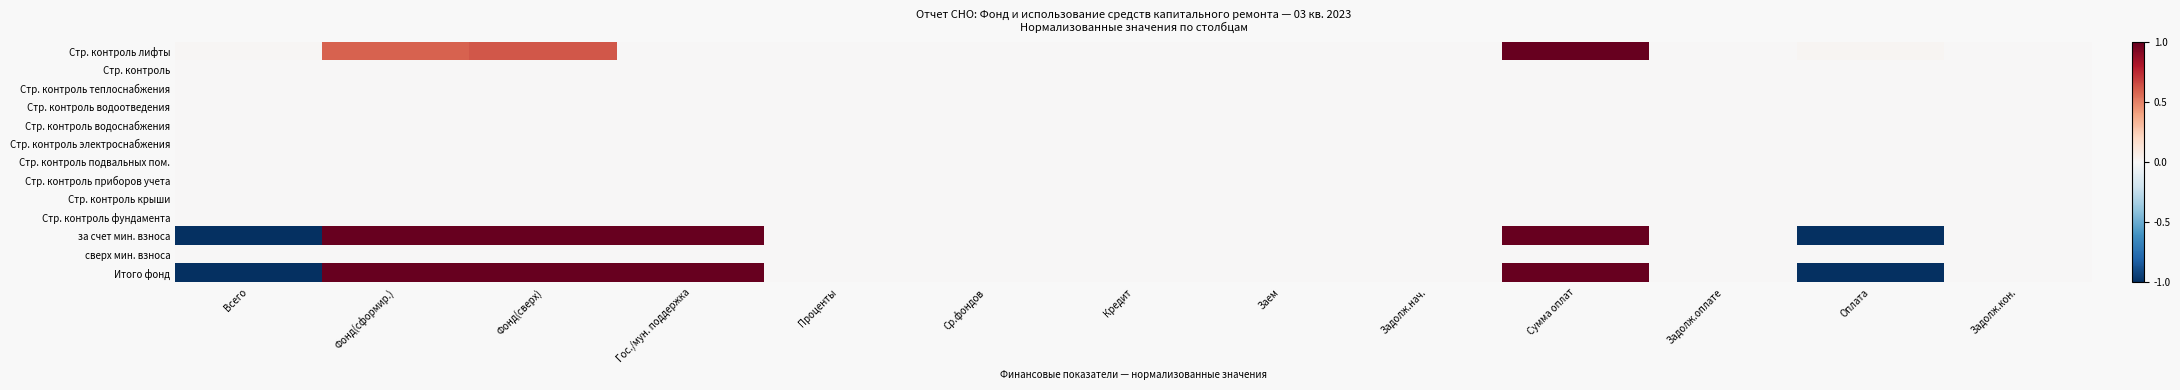

Reading left to right, extract all data points from this chart.

Стр. контроль лифты: Всего=0.0	Фонд(сформир.)=0.6	Фонд(сверх)=0.6	Гос./мун. поддержка=0.0	Проценты=0.0	Ср.фондов=0.0	Кредит=0.0	Заем=0.0	Задолж.нач.=0.0	Сумма оплат=1.0	Задолж.оплате=0.0	Оплата=0.0	Задолж.кон.=0.0
Стр. контроль: Всего=0.0	Фонд(сформир.)=0.0	Фонд(сверх)=0.0	Гос./мун. поддержка=0.0	Проценты=0.0	Ср.фондов=0.0	Кредит=0.0	Заем=0.0	Задолж.нач.=0.0	Сумма оплат=0.0	Задолж.оплате=0.0	Оплата=0.0	Задолж.кон.=0.0
Стр. контроль теплоснабжения: Всего=0.0	Фонд(сформир.)=0.0	Фонд(сверх)=0.0	Гос./мун. поддержка=0.0	Проценты=0.0	Ср.фондов=0.0	Кредит=0.0	Заем=0.0	Задолж.нач.=0.0	Сумма оплат=0.0	Задолж.оплате=0.0	Оплата=0.0	Задолж.кон.=0.0
Стр. контроль водоотведения: Всего=0.0	Фонд(сформир.)=0.0	Фонд(сверх)=0.0	Гос./мун. поддержка=0.0	Проценты=0.0	Ср.фондов=0.0	Кредит=0.0	Заем=0.0	Задолж.нач.=0.0	Сумма оплат=0.0	Задолж.оплате=0.0	Оплата=0.0	Задолж.кон.=0.0
Стр. контроль водоснабжения: Всего=0.0	Фонд(сформир.)=0.0	Фонд(сверх)=0.0	Гос./мун. поддержка=0.0	Проценты=0.0	Ср.фондов=0.0	Кредит=0.0	Заем=0.0	Задолж.нач.=0.0	Сумма оплат=0.0	Задолж.оплате=0.0	Оплата=0.0	Задолж.кон.=0.0
Стр. контроль электроснабжения: Всего=0.0	Фонд(сформир.)=0.0	Фонд(сверх)=0.0	Гос./мун. поддержка=0.0	Проценты=0.0	Ср.фондов=0.0	Кредит=0.0	Заем=0.0	Задолж.нач.=0.0	Сумма оплат=0.0	Задолж.оплате=0.0	Оплата=0.0	Задолж.кон.=0.0
Стр. контроль подвальных пом.: Всего=0.0	Фонд(сформир.)=0.0	Фонд(сверх)=0.0	Гос./мун. поддержка=0.0	Проценты=0.0	Ср.фондов=0.0	Кредит=0.0	Заем=0.0	Задолж.нач.=0.0	Сумма оплат=0.0	Задолж.оплате=0.0	Оплата=0.0	Задолж.кон.=0.0
Стр. контроль приборов учета: Всего=0.0	Фонд(сформир.)=0.0	Фонд(сверх)=0.0	Гос./мун. поддержка=0.0	Проценты=0.0	Ср.фондов=0.0	Кредит=0.0	Заем=0.0	Задолж.нач.=0.0	Сумма оплат=0.0	Задолж.оплате=0.0	Оплата=0.0	Задолж.кон.=0.0
Стр. контроль крыши: Всего=0.0	Фонд(сформир.)=0.0	Фонд(сверх)=0.0	Гос./мун. поддержка=0.0	Проценты=0.0	Ср.фондов=0.0	Кредит=0.0	Заем=0.0	Задолж.нач.=0.0	Сумма оплат=0.0	Задолж.оплате=0.0	Оплата=0.0	Задолж.кон.=0.0
Стр. контроль фундамента: Всего=0.0	Фонд(сформир.)=0.0	Фонд(сверх)=0.0	Гос./мун. поддержка=0.0	Проценты=0.0	Ср.фондов=0.0	Кредит=0.0	Заем=0.0	Задолж.нач.=0.0	Сумма оплат=0.0	Задолж.оплате=0.0	Оплата=0.0	Задолж.кон.=0.0
за счет мин. взноса: Всего=-1.0	Фонд(сформир.)=1.0	Фонд(сверх)=1.0	Гос./мун. поддержка=1.0	Проценты=0.0	Ср.фондов=0.0	Кредит=0.0	Заем=0.0	Задолж.нач.=0.0	Сумма оплат=1.0	Задолж.оплате=0.0	Оплата=-1.0	Задолж.кон.=0.0
сверх мин. взноса: Всего=0.0	Фонд(сформир.)=0.0	Фонд(сверх)=0.0	Гос./мун. поддержка=0.0	Проценты=0.0	Ср.фондов=0.0	Кредит=0.0	Заем=0.0	Задолж.нач.=0.0	Сумма оплат=0.0	Задолж.оплате=0.0	Оплата=0.0	Задолж.кон.=0.0
Итого фонд: Всего=-1.0	Фонд(сформир.)=1.0	Фонд(сверх)=1.0	Гос./мун. поддержка=1.0	Проценты=0.0	Ср.фондов=0.0	Кредит=0.0	Заем=0.0	Задолж.нач.=0.0	Сумма оплат=1.0	Задолж.оплате=0.0	Оплата=-1.0	Задолж.кон.=0.0